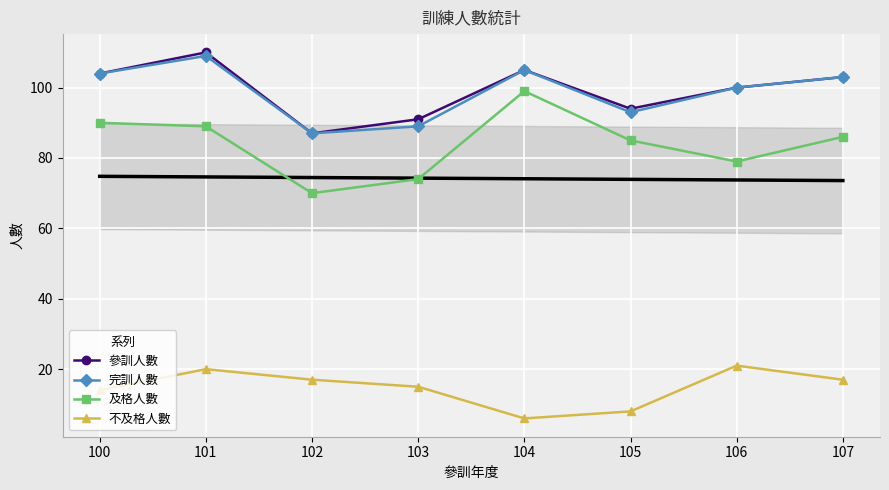

What is the difference between the second highest and minimum values in the 不及格人數 series?

14